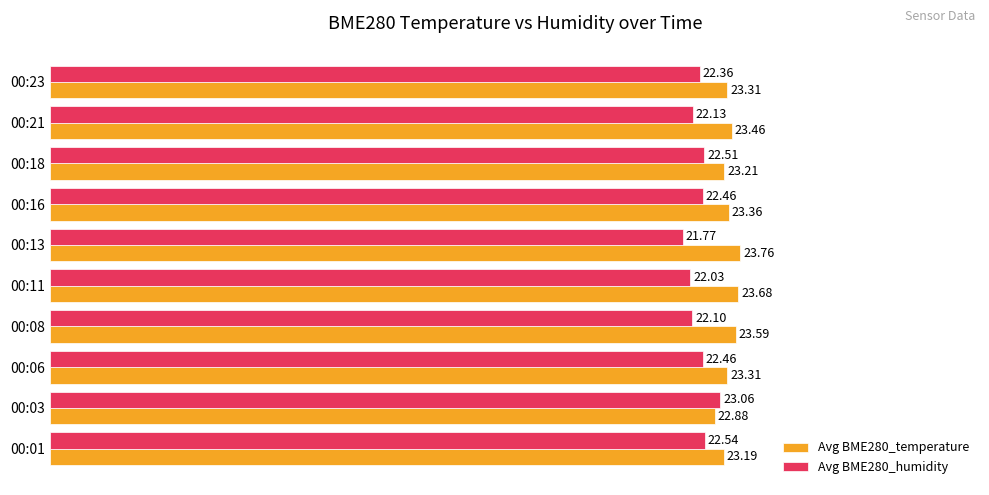

What is the difference between the maximum and minimum values in the Avg BME280_temperature series?

0.9